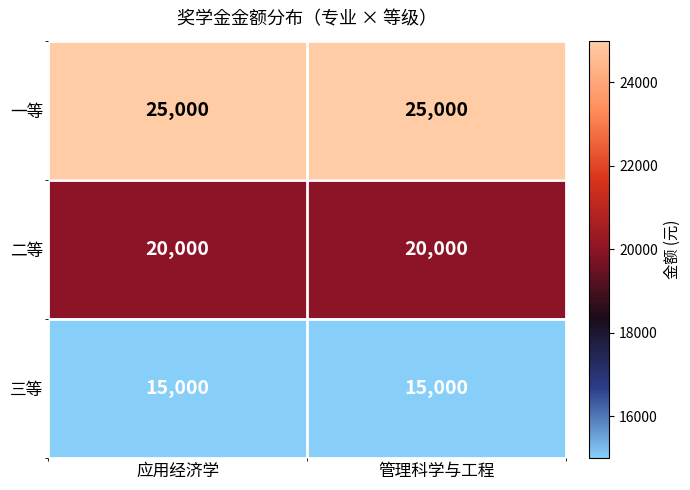

What is the maximum value shown in the chart?

25000